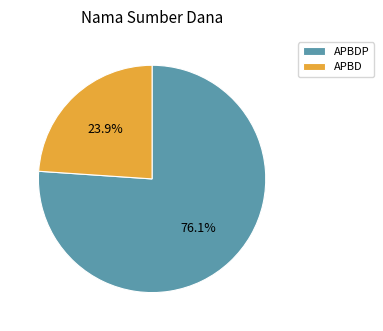

Rank the categories by value from lowest to highest.

APBD, APBDP